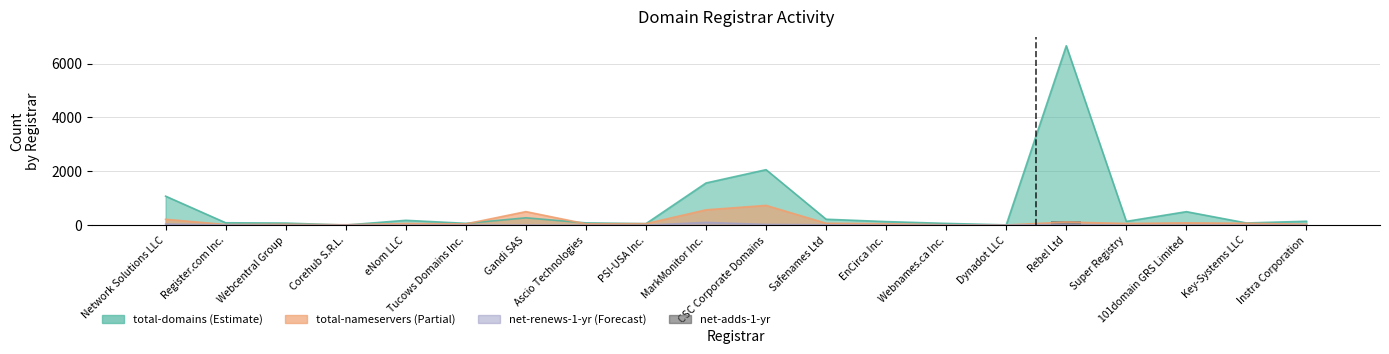

What is the label of the 15th bar from the right?

Tucows Domains Inc.